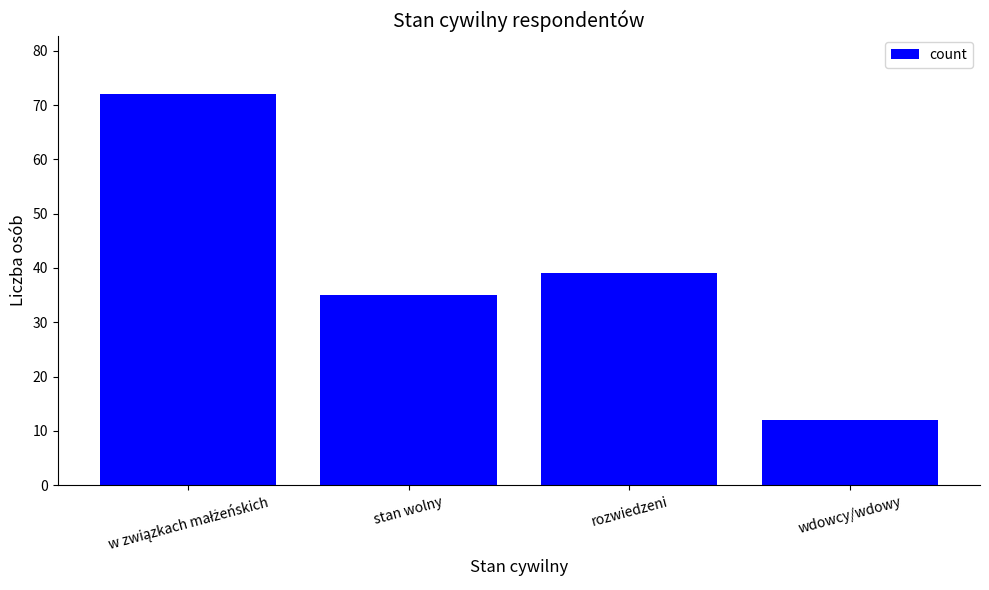

What is the difference between the second highest and minimum values?

27